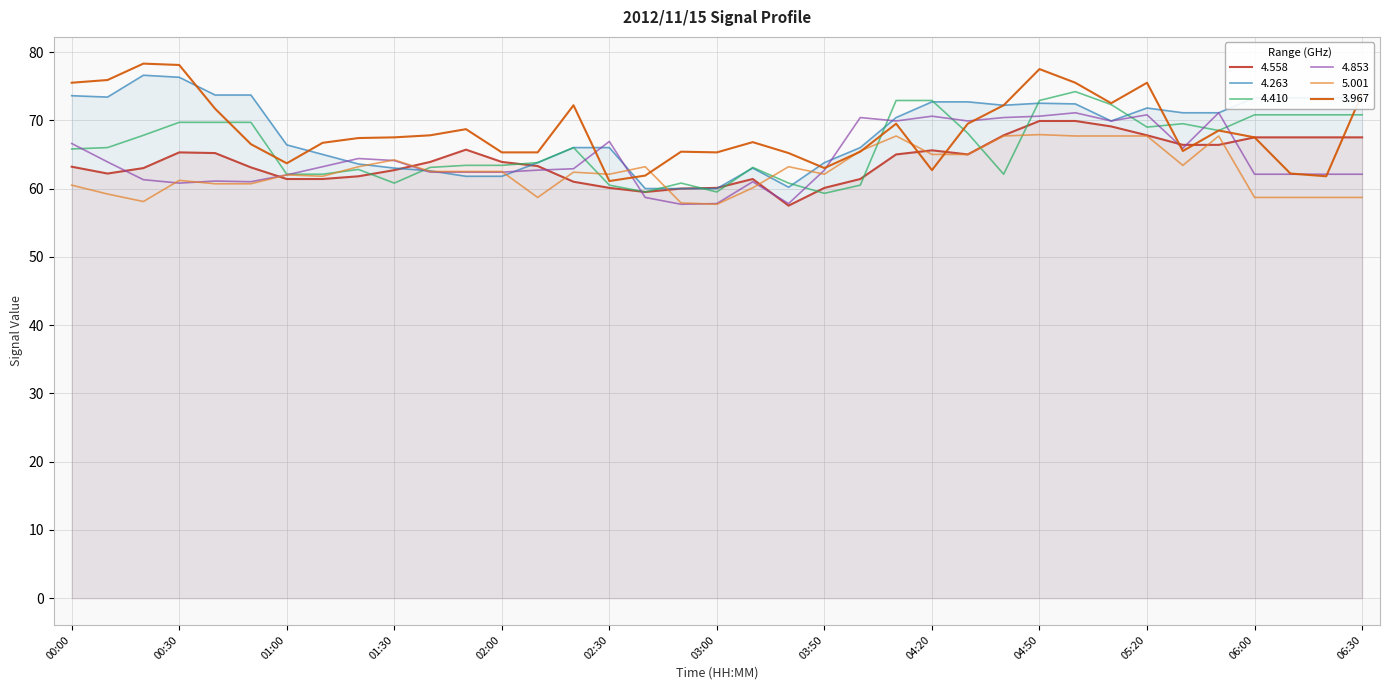

What is the smallest value displayed?

57.5